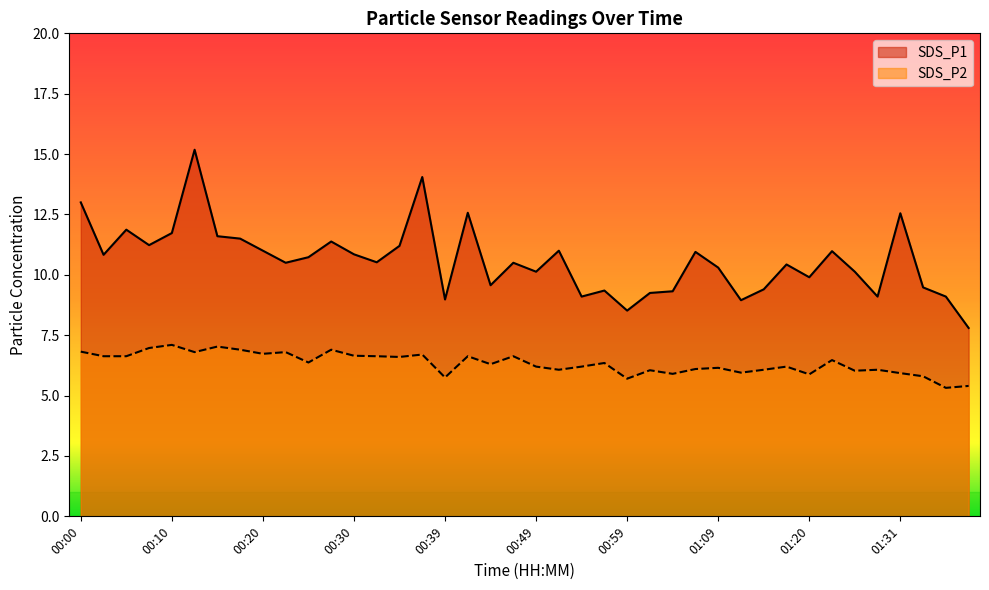

What is the difference between the maximum and minimum values in the SDS_P1 series?

7.4